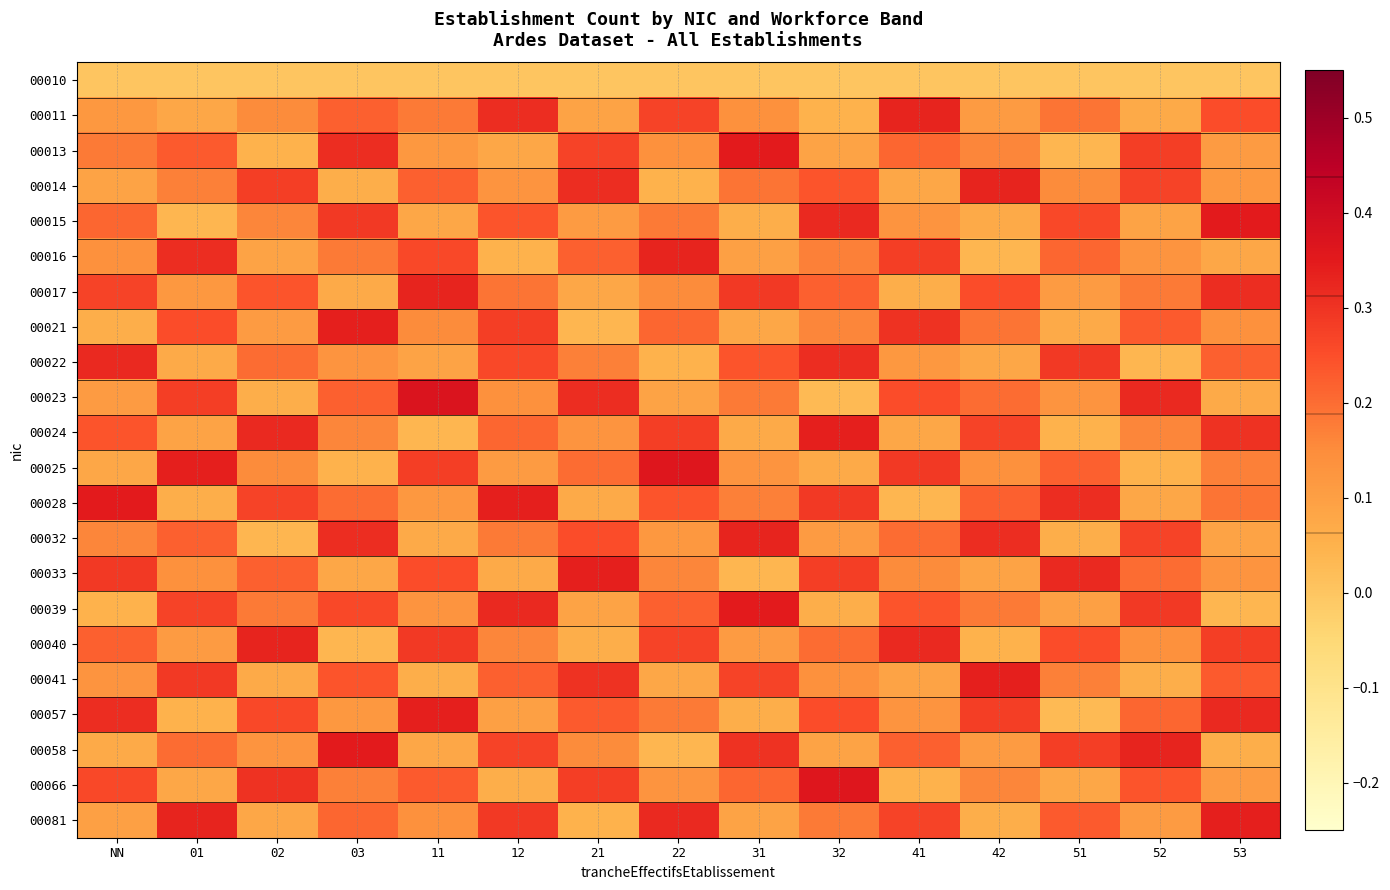

Reading right to left, what are all the values shown in this chart?

00010: 53=0.0	52=0.0	51=0.0	42=0.0	41=0.0	32=0.0	31=0.0	22=0.0	21=0.0	12=0.0	11=0.0	03=0.0	02=0.0	01=0.0	NN=0.0
00011: 53=0.2	52=0.1	51=0.2	42=0.1	41=0.3	32=0.1	31=0.1	22=0.3	21=0.1	12=0.3	11=0.2	03=0.2	02=0.1	01=0.1	NN=0.1
00013: 53=0.1	52=0.3	51=0.0	42=0.2	41=0.2	32=0.1	31=0.3	22=0.1	21=0.3	12=0.1	11=0.1	03=0.3	02=0.1	01=0.2	NN=0.2
00014: 53=0.1	52=0.3	51=0.1	42=0.3	41=0.1	32=0.2	31=0.2	22=0.1	21=0.3	12=0.1	11=0.2	03=0.1	02=0.3	01=0.2	NN=0.1
00015: 53=0.3	52=0.1	51=0.3	42=0.1	41=0.1	32=0.3	31=0.1	22=0.2	21=0.1	12=0.2	11=0.1	03=0.3	02=0.2	01=0.0	NN=0.2
00016: 53=0.1	52=0.1	51=0.2	42=0.0	41=0.3	32=0.2	31=0.1	22=0.3	21=0.2	12=0.1	11=0.3	03=0.2	02=0.1	01=0.3	NN=0.1
00017: 53=0.3	52=0.2	51=0.1	42=0.2	41=0.1	32=0.2	31=0.3	22=0.1	21=0.1	12=0.2	11=0.3	03=0.1	02=0.2	01=0.1	NN=0.3
00021: 53=0.1	52=0.2	51=0.1	42=0.2	41=0.3	32=0.2	31=0.1	22=0.2	21=0.0	12=0.3	11=0.1	03=0.3	02=0.1	01=0.2	NN=0.1
00022: 53=0.2	52=0.0	51=0.3	42=0.1	41=0.1	32=0.3	31=0.2	22=0.1	21=0.2	12=0.3	11=0.1	03=0.1	02=0.2	01=0.1	NN=0.3
00023: 53=0.1	52=0.3	51=0.1	42=0.2	41=0.2	32=0.0	31=0.2	22=0.1	21=0.3	12=0.1	11=0.4	03=0.2	02=0.1	01=0.3	NN=0.1
00024: 53=0.3	52=0.2	51=0.1	42=0.3	41=0.1	32=0.3	31=0.1	22=0.3	21=0.1	12=0.2	11=0.0	03=0.2	02=0.3	01=0.1	NN=0.2
00025: 53=0.2	52=0.1	51=0.2	42=0.1	41=0.3	32=0.1	31=0.1	22=0.4	21=0.2	12=0.1	11=0.3	03=0.1	02=0.1	01=0.3	NN=0.1
00028: 53=0.2	52=0.1	51=0.3	42=0.2	41=0.0	32=0.3	31=0.2	22=0.2	21=0.1	12=0.3	11=0.1	03=0.2	02=0.3	01=0.1	NN=0.3
00032: 53=0.1	52=0.3	51=0.1	42=0.3	41=0.2	32=0.1	31=0.3	22=0.1	21=0.2	12=0.2	11=0.1	03=0.3	02=0.0	01=0.2	NN=0.2
00033: 53=0.1	52=0.2	51=0.3	42=0.1	41=0.1	32=0.3	31=0.0	22=0.2	21=0.3	12=0.1	11=0.2	03=0.1	02=0.2	01=0.1	NN=0.3
00039: 53=0.0	52=0.3	51=0.1	42=0.2	41=0.2	32=0.1	31=0.3	22=0.2	21=0.1	12=0.3	11=0.1	03=0.3	02=0.2	01=0.3	NN=0.1
00040: 53=0.3	52=0.1	51=0.2	42=0.1	41=0.3	32=0.2	31=0.1	22=0.3	21=0.1	12=0.2	11=0.3	03=0.0	02=0.3	01=0.1	NN=0.2
00041: 53=0.2	52=0.1	51=0.2	42=0.3	41=0.1	32=0.1	31=0.3	22=0.1	21=0.3	12=0.2	11=0.1	03=0.2	02=0.1	01=0.3	NN=0.1
00057: 53=0.3	52=0.2	51=0.0	42=0.3	41=0.1	32=0.2	31=0.1	22=0.2	21=0.2	12=0.1	11=0.3	03=0.1	02=0.3	01=0.1	NN=0.3
00058: 53=0.1	52=0.3	51=0.3	42=0.1	41=0.2	32=0.1	31=0.3	22=0.0	21=0.1	12=0.3	11=0.1	03=0.3	02=0.1	01=0.2	NN=0.1
00066: 53=0.1	52=0.2	51=0.1	42=0.2	41=0.1	32=0.4	31=0.2	22=0.1	21=0.3	12=0.1	11=0.2	03=0.2	02=0.3	01=0.1	NN=0.3
00081: 53=0.3	52=0.1	51=0.2	42=0.1	41=0.3	32=0.2	31=0.1	22=0.3	21=0.1	12=0.3	11=0.1	03=0.2	02=0.1	01=0.3	NN=0.1